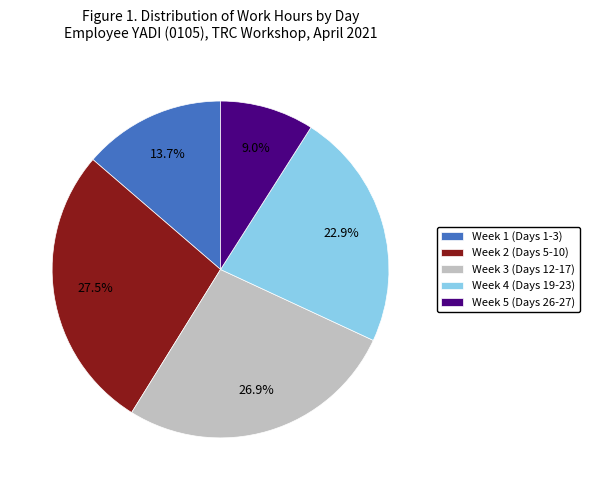

What is the smallest slice in the pie chart?

Week 5 (Days 26-27)